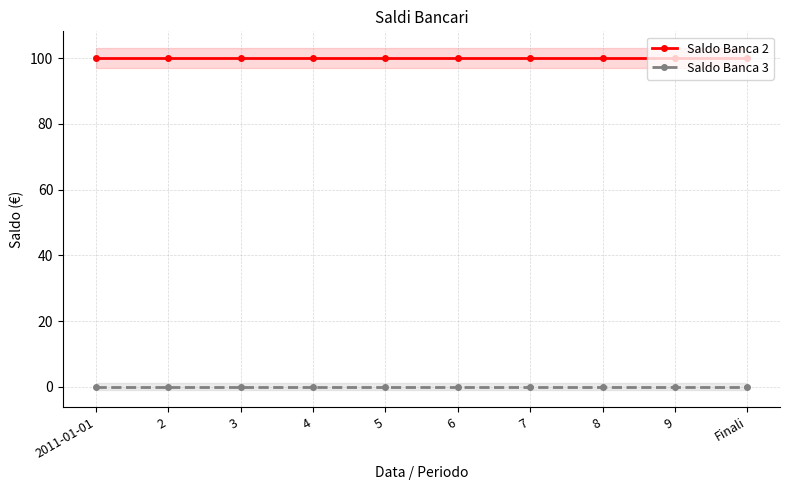

Reading right to left, list all the values displayed in this chart.

Saldo Banca 2: 100	100	100	100	100	100	100	100	100	100
Saldo Banca 3: 0	0	0	0	0	0	0	0	0	0